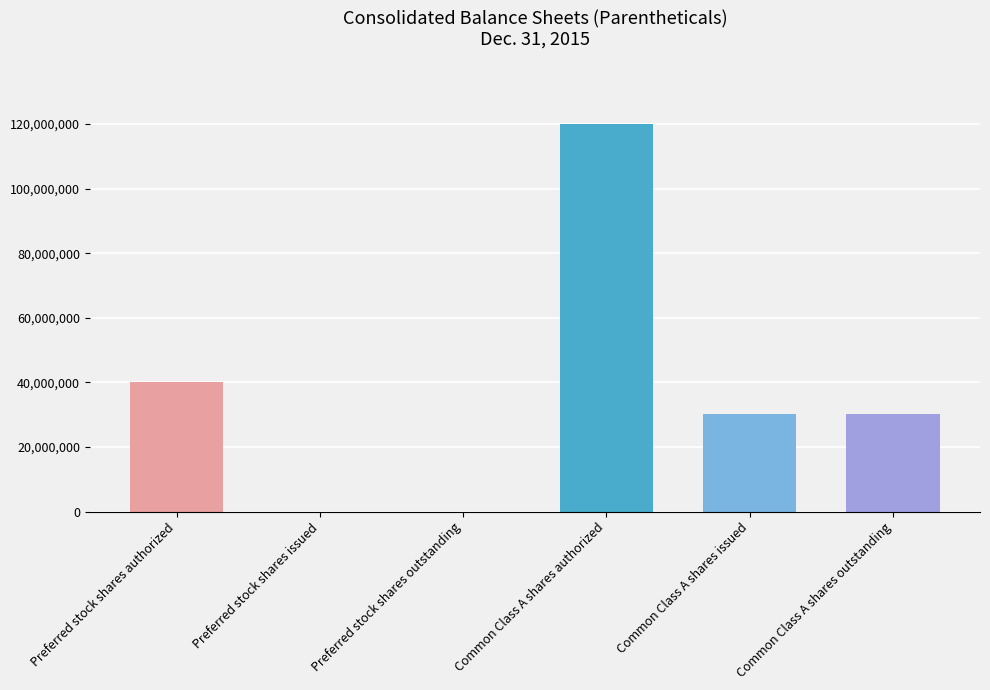

What is the label of the 5th bar from the left?

Common Class A shares issued